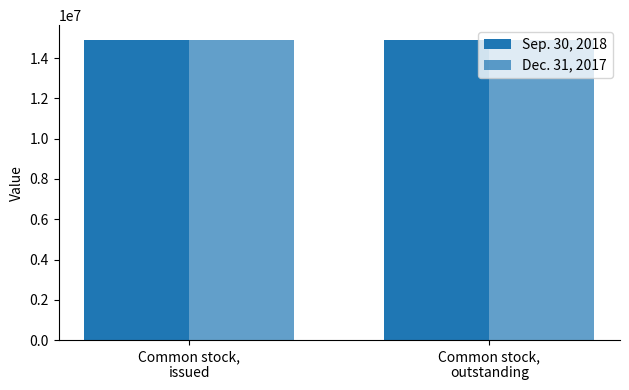

Which series has the largest total across all categories?

Sep. 30, 2018